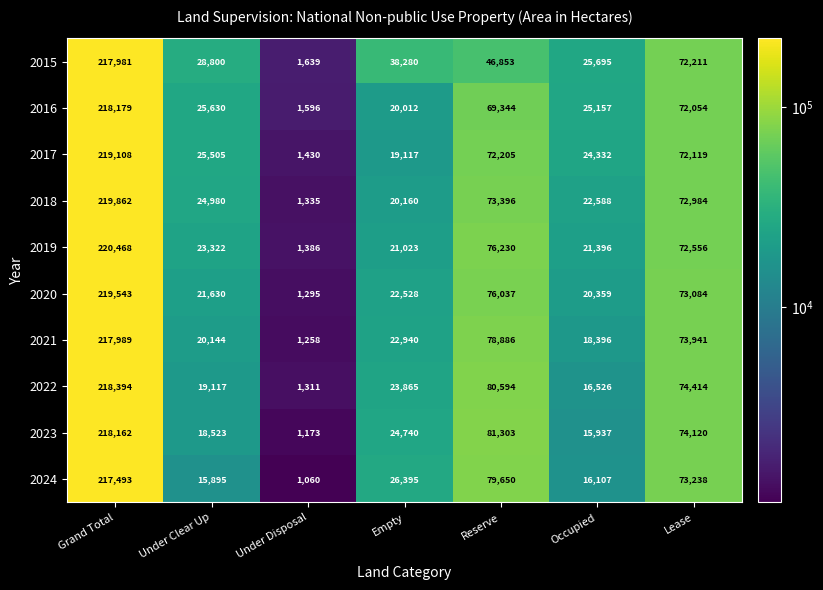

Is the value of 2024 at Grand Total greater than the value of 2017 at Under Clear Up?

Yes